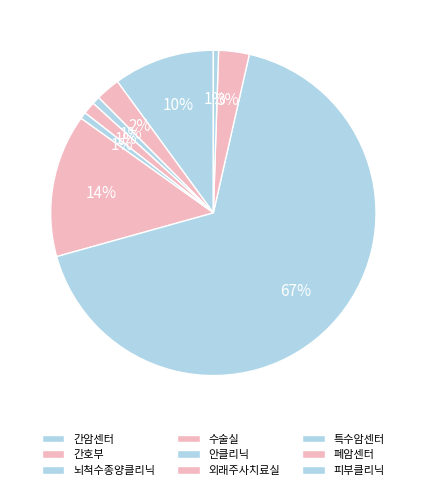

How many slices are in this pie chart?

9